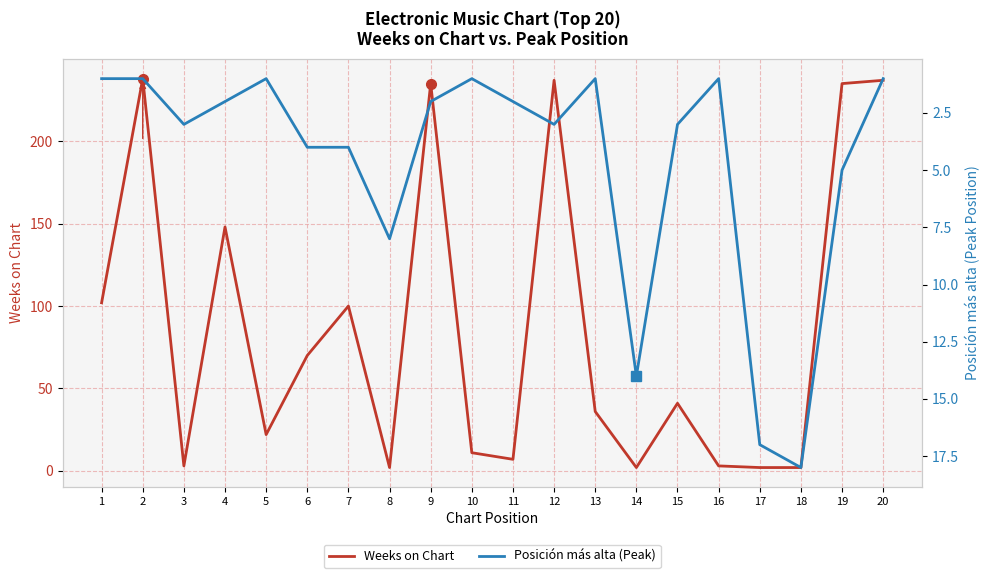

How many interior local valleys does the Weeks on Chart series have?

5